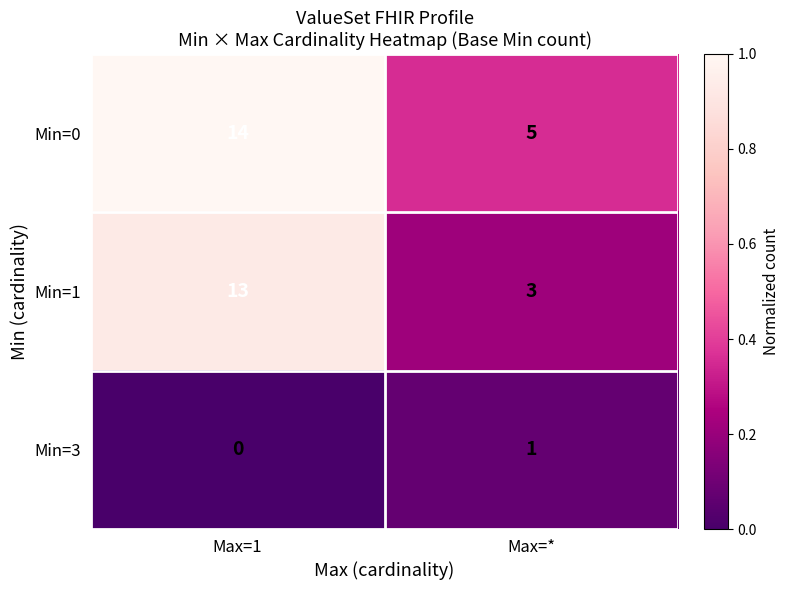

At how many categories does at least one series exceed 0?

2